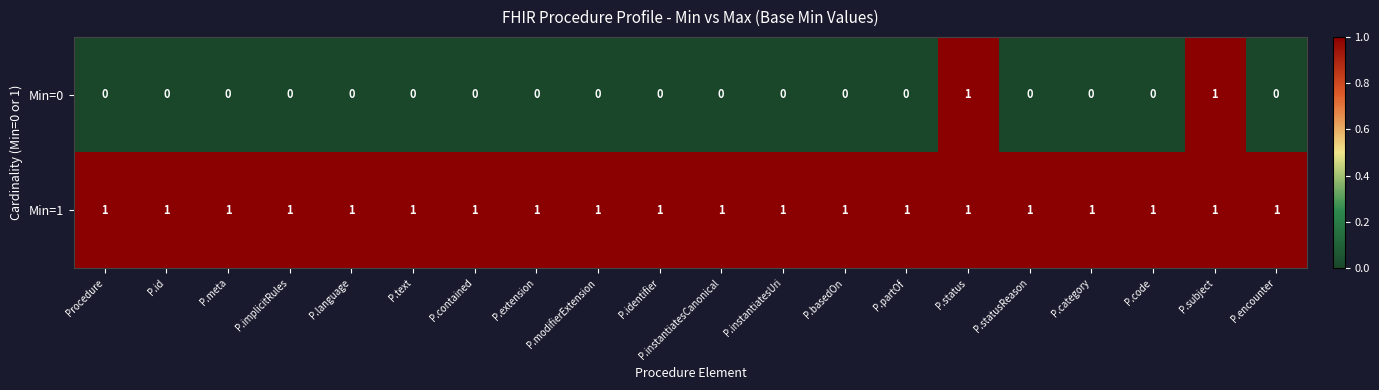

What is the total value across all series at P.instantiatesUri?

1